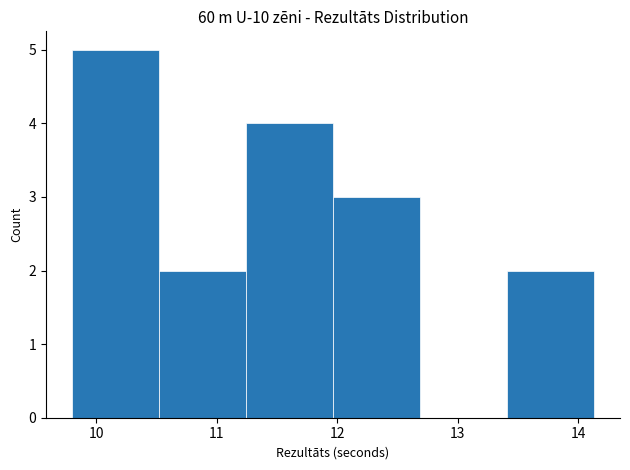

What is the height of the bar covering 9.8 to 10.5 on the x-axis? Neither the bar edges nor the heights are printed on the chart, so give them approximately, as read against the axes.

5